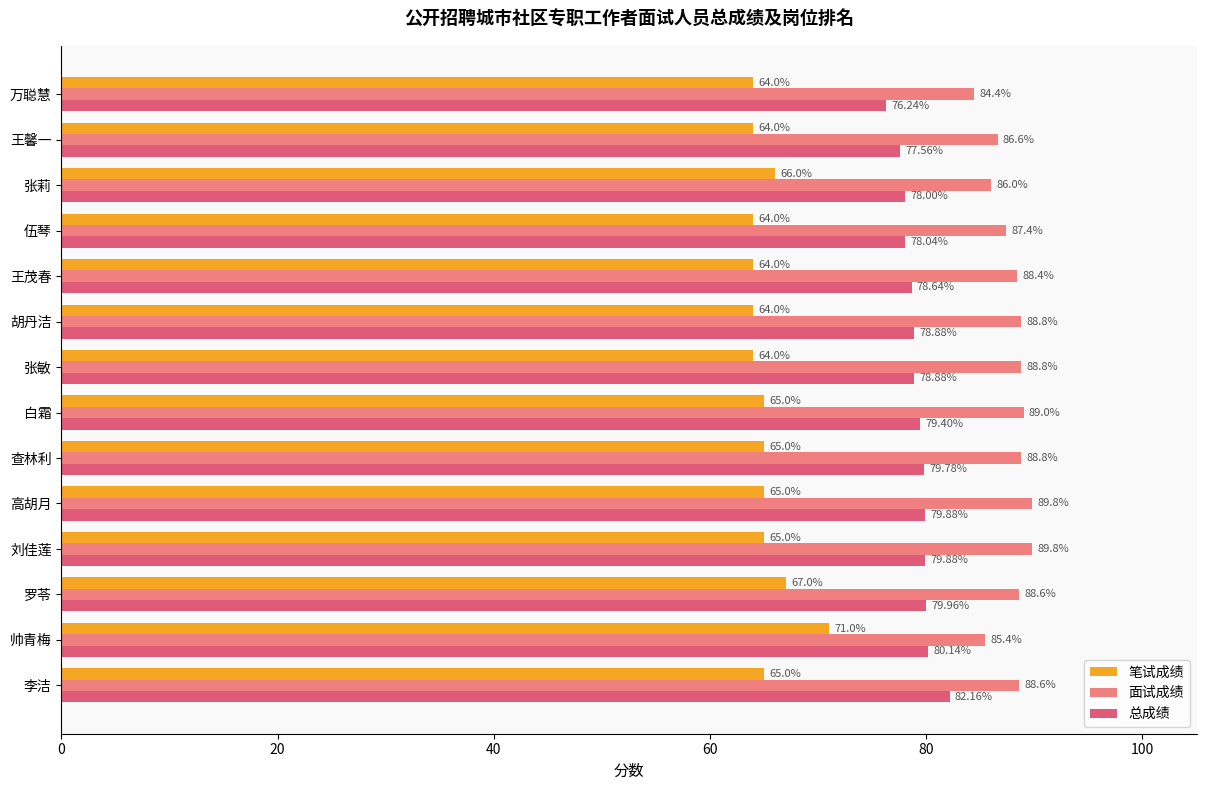

At which category is the sum across all series the highest?

帅青梅